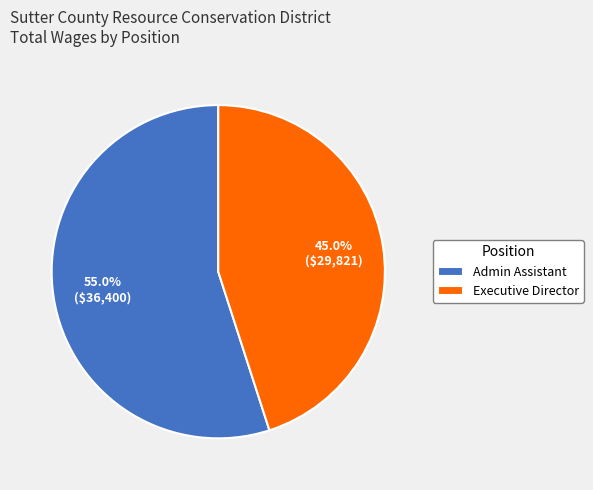

Rank the categories by value from highest to lowest.

Admin Assistant, Executive Director